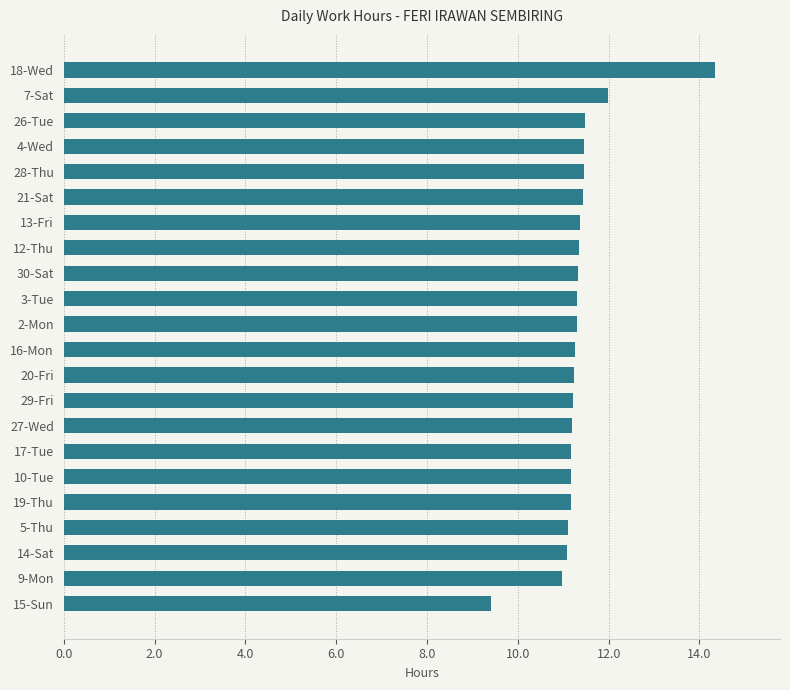

What is the greatest value displayed?

14.3